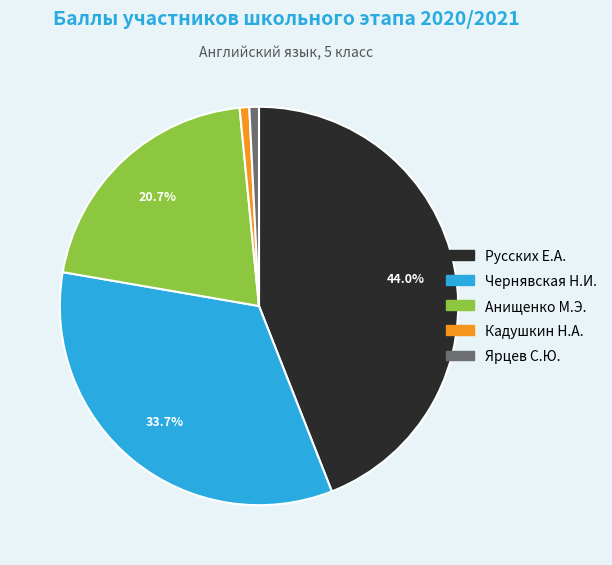

Count the number of slices in the pie.

5